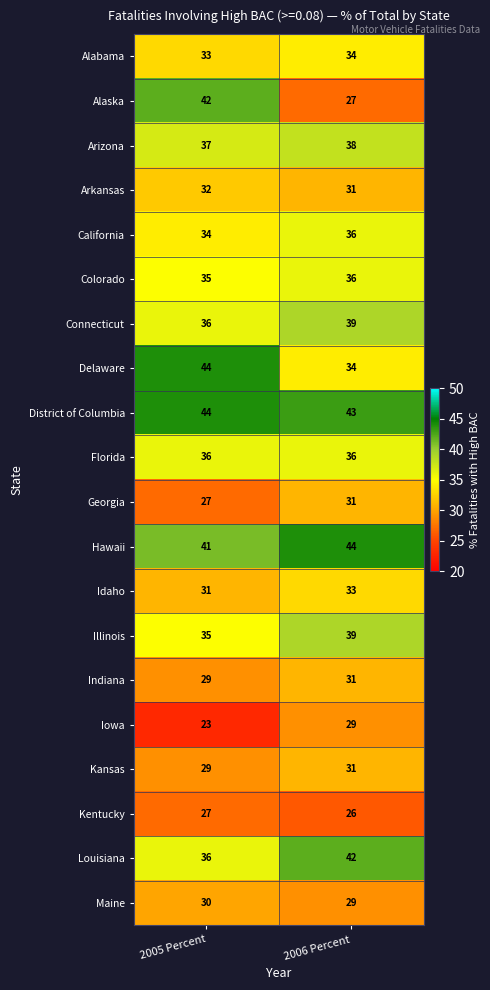

What is the difference between the highest and lowest values at 2005 Percent?

21